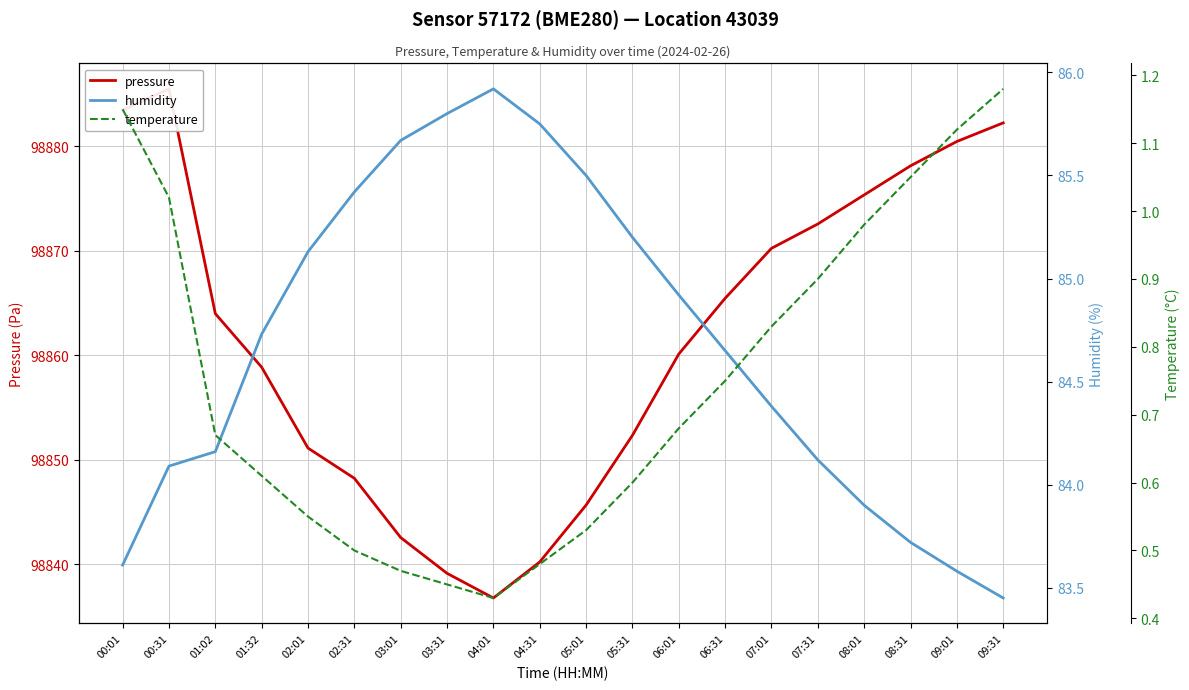

The pressure series shows 51108.8 at 00:01. True or false?

False